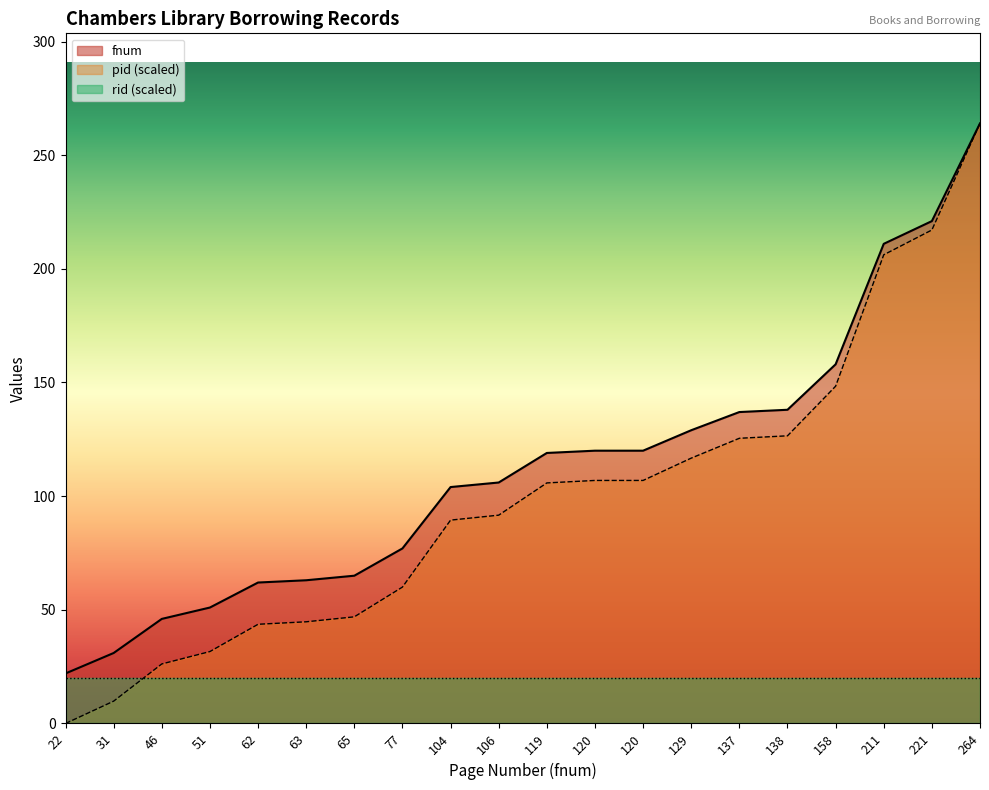

Is it true that pid equals 116.3 at 104?

False